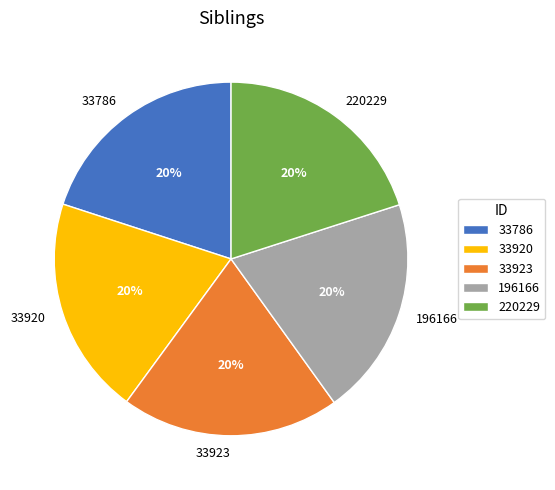

Do 196166 and 33920 together represent more than half of the pie?

No